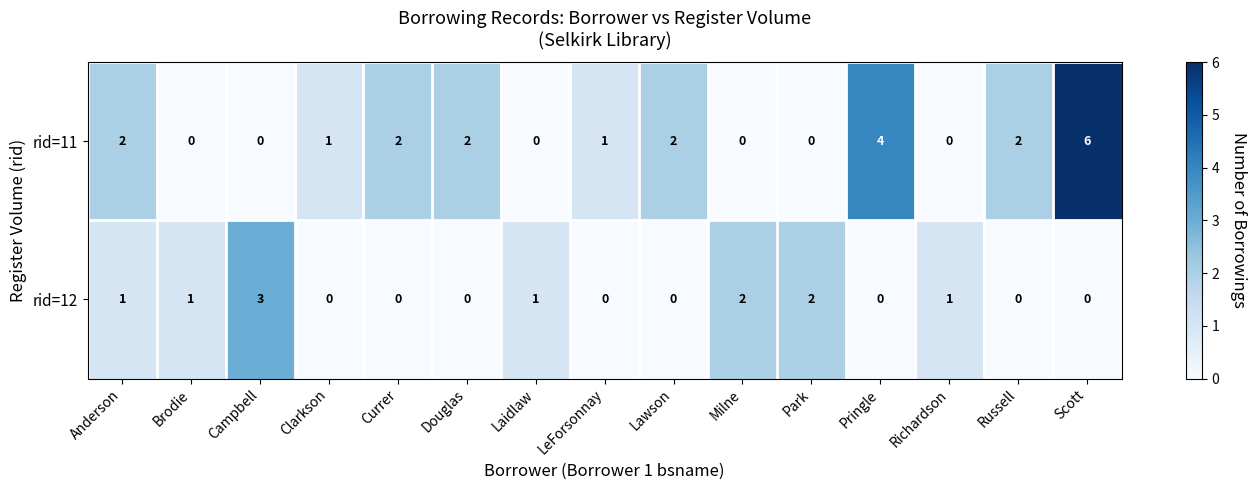

List the series in order of their overall mean, lowest first.

rid=12, rid=11